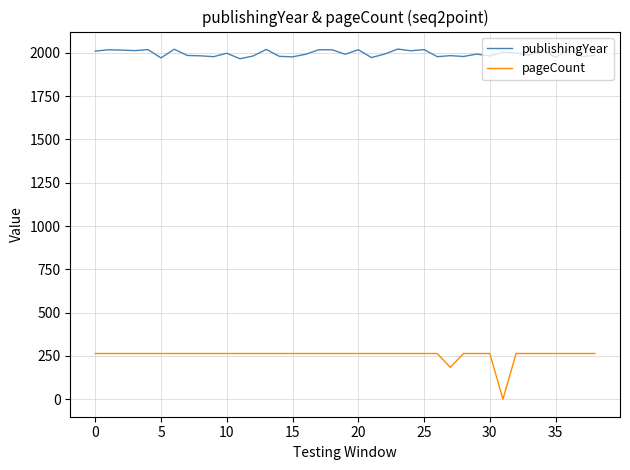

Rank the series by their maximum value, from lowest to highest.

pageCount, publishingYear